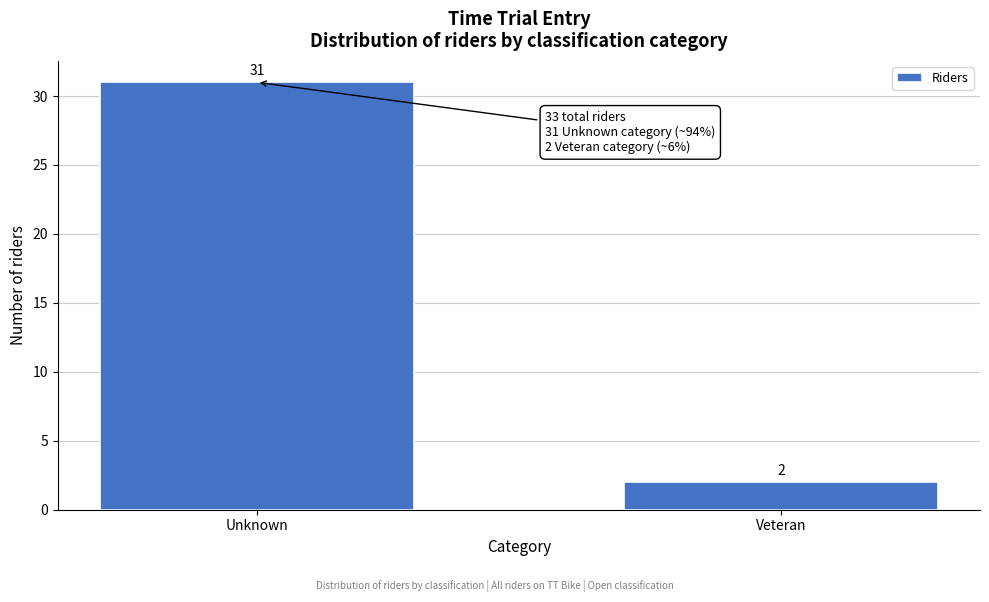

Reading left to right, extract all data points from this chart.

Unknown=31	Veteran=2